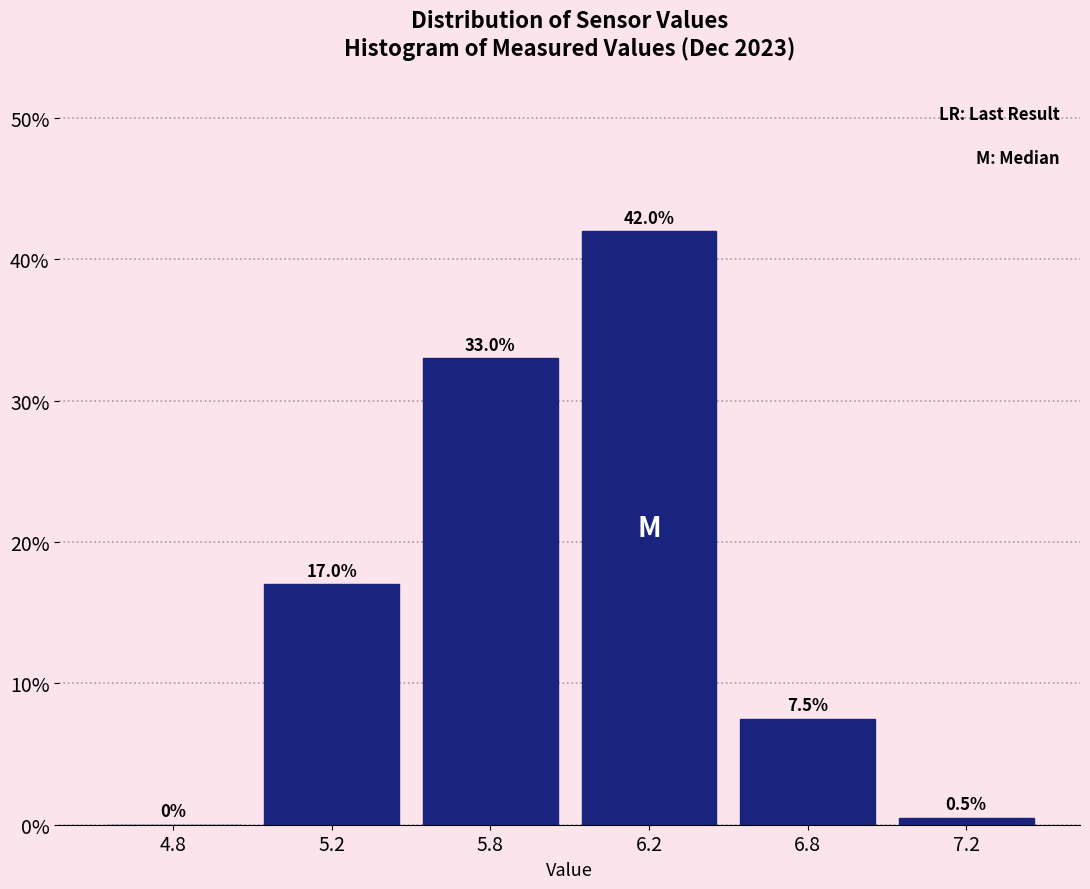

Reading left to right, list all the values displayed in this chart.

4.8=0.0	5.2=17.0	5.8=33.0	6.2=42.0	6.8=7.5	7.2=0.5